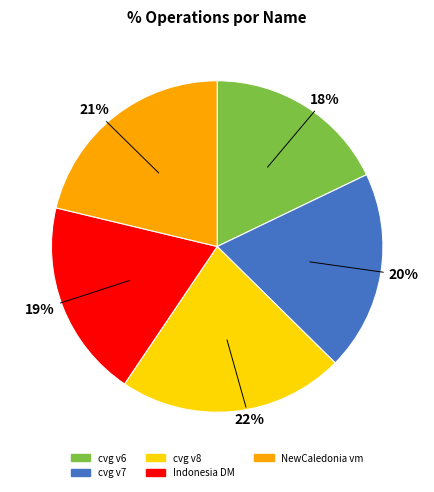

Does any single category account for the majority?

No